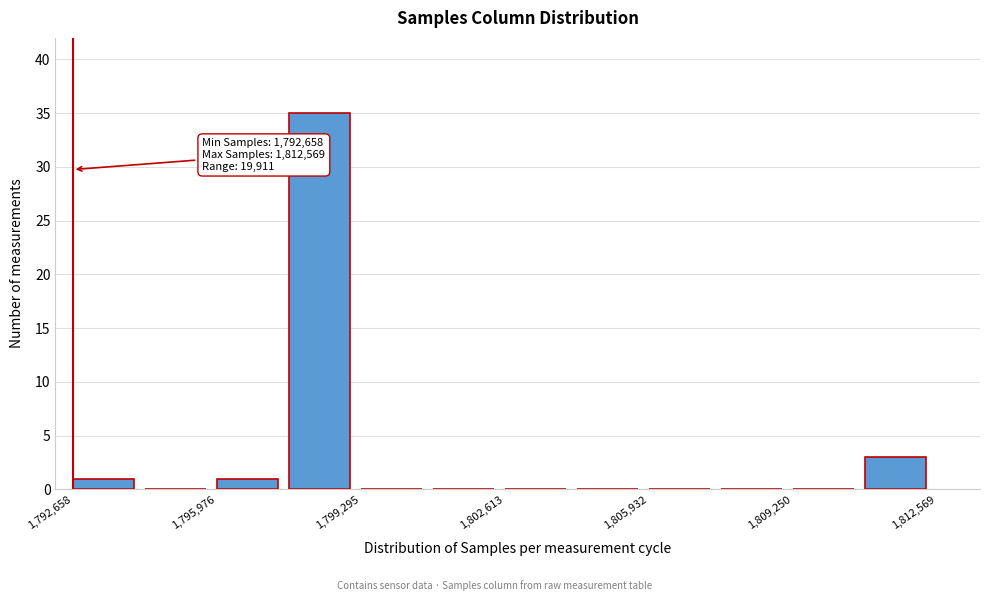

Around what value on the x-axis is the tallest bar? Give the approximate position of its centre, as read against the axis.

1798500